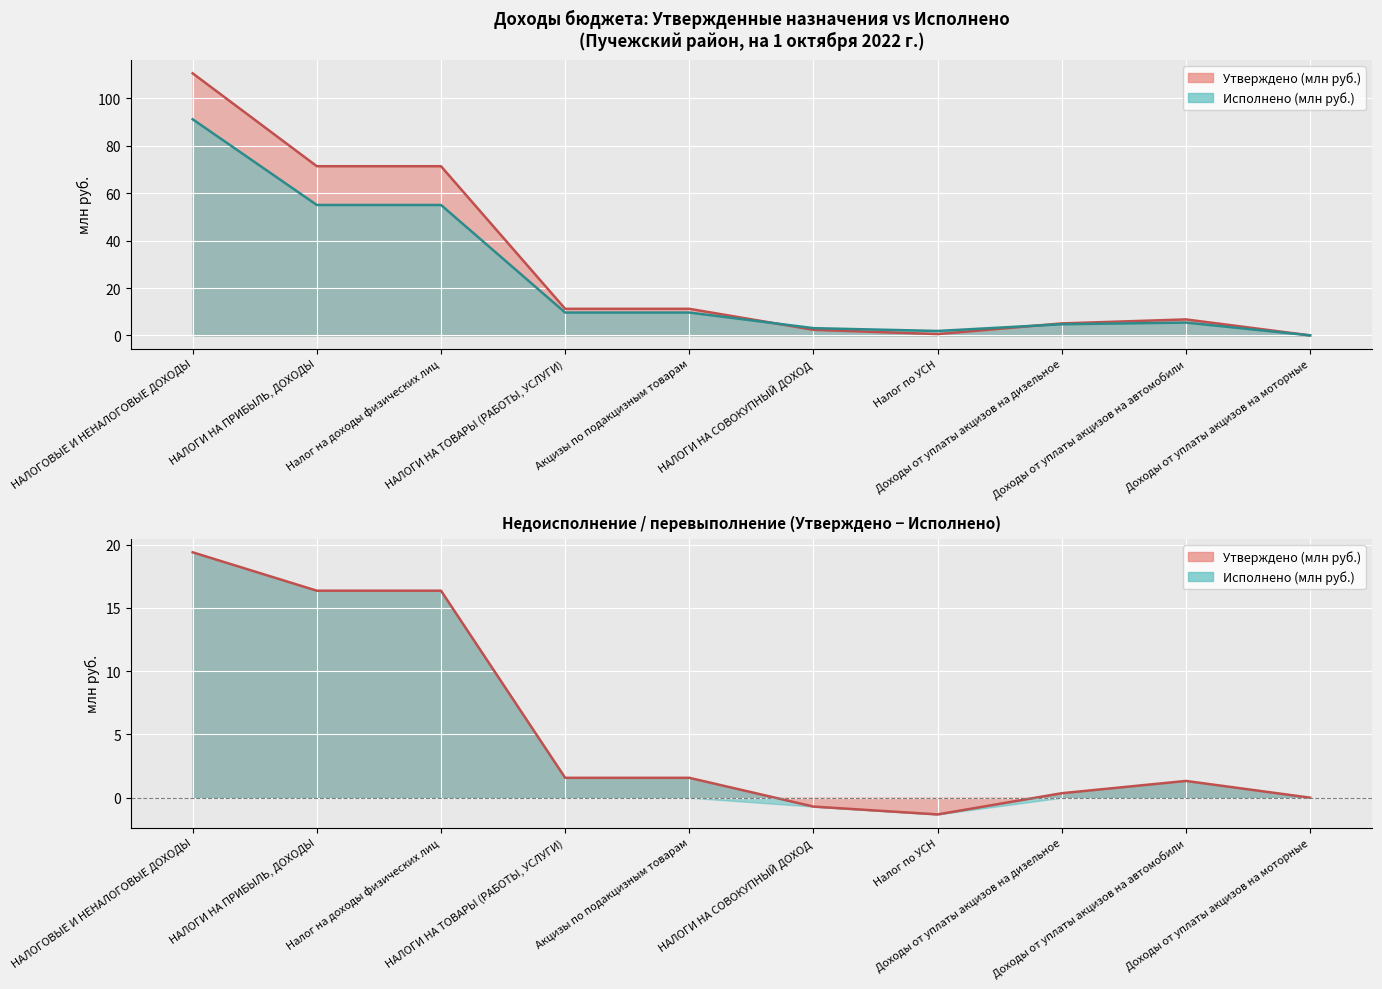

What is the maximum value shown in the chart?

110.6